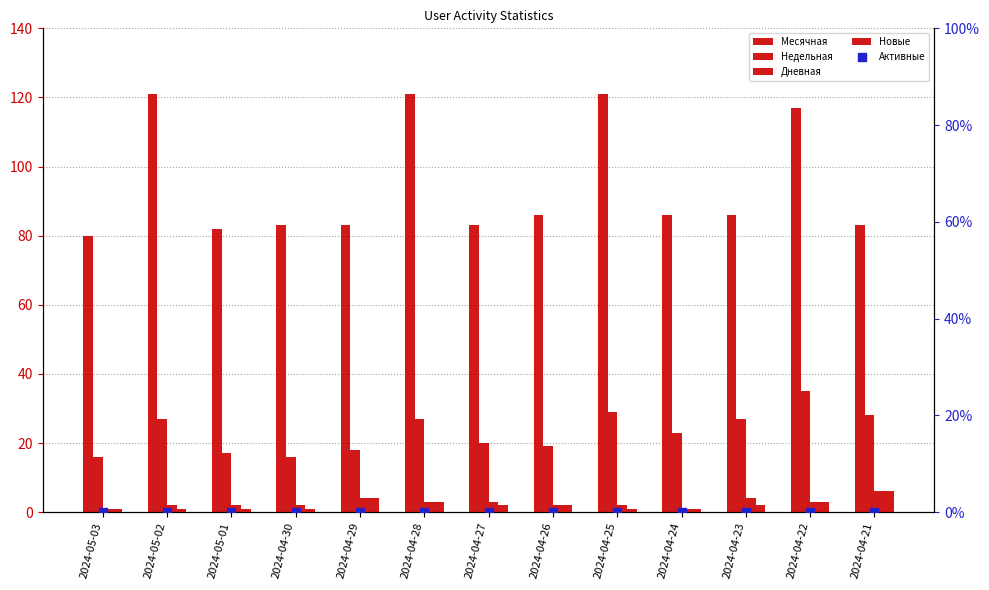

Which series has the largest total across all categories?

Месячная